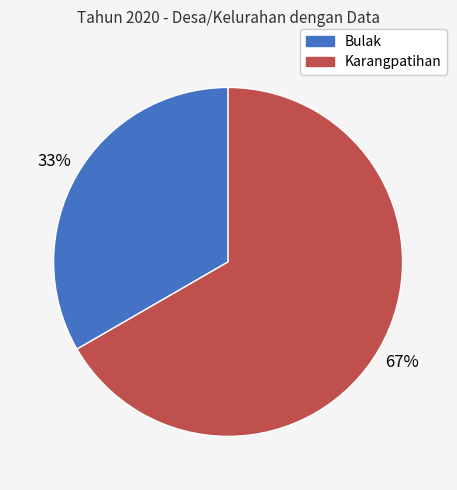

Do Bulak and Karangpatihan together represent more than half of the pie?

Yes